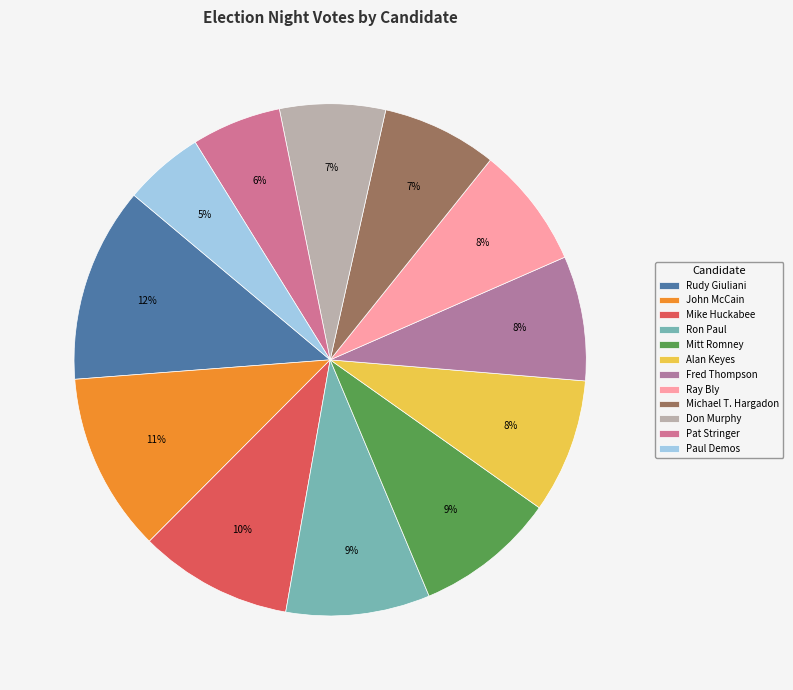

Which category has the smallest portion of the pie?

Paul Demos